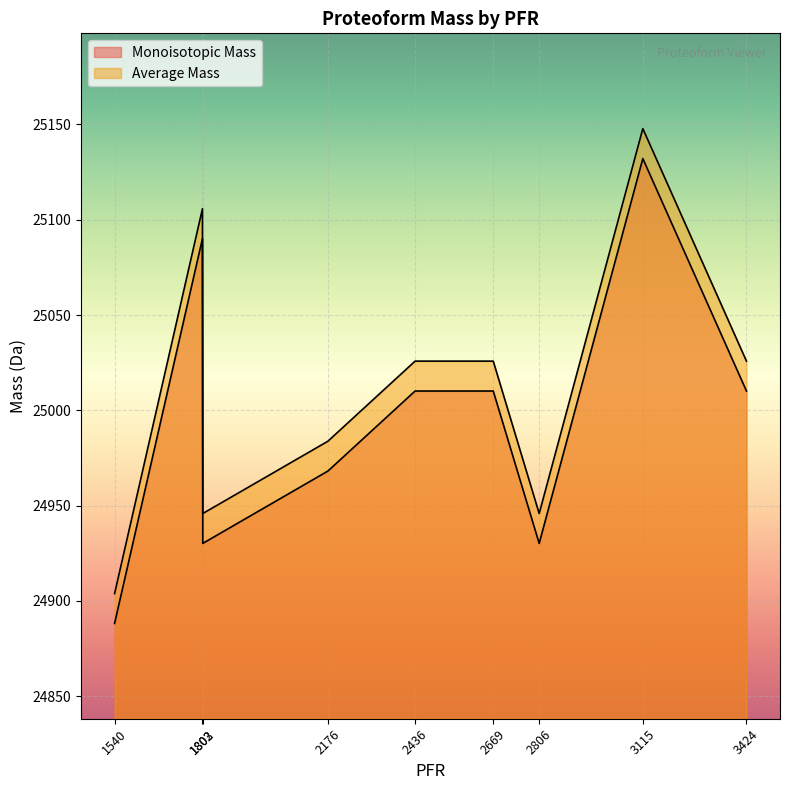

At how many categories does at least one series exceed 24908?

8